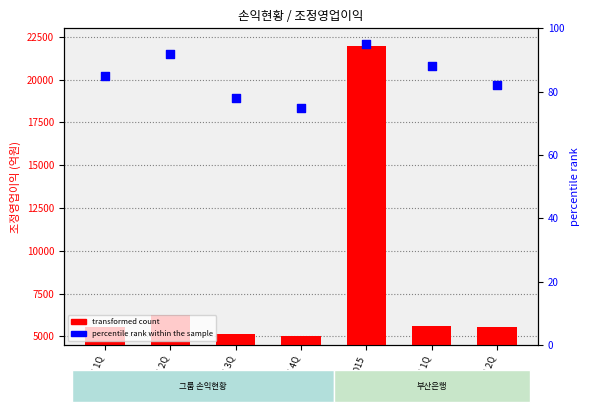

Is the value of transformed count at FY2016 1Q greater than the value of percentile rank within the sample at FY2016 2Q?

Yes